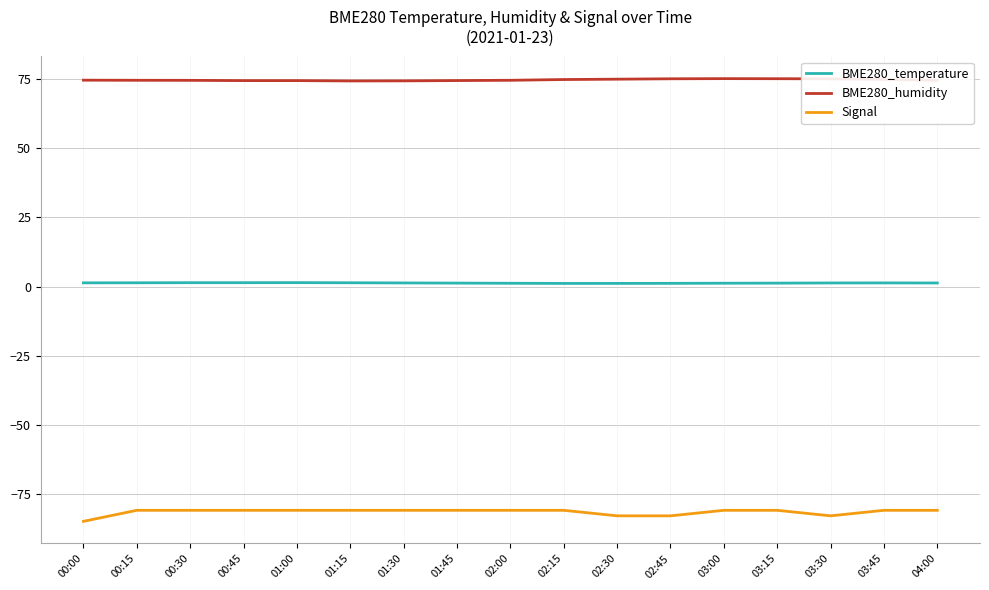

What is the spread (max minus min) of values at 02:30?

158.1